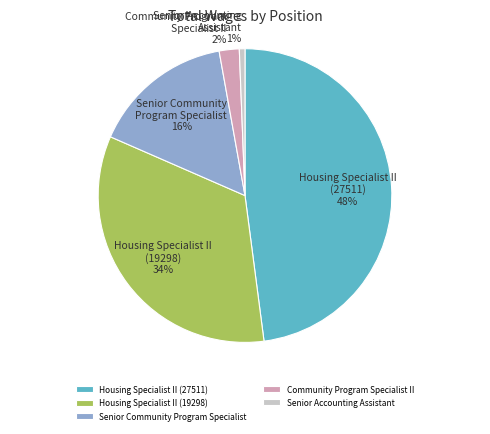

What is the largest slice in the pie chart?

Housing Specialist II (27511)